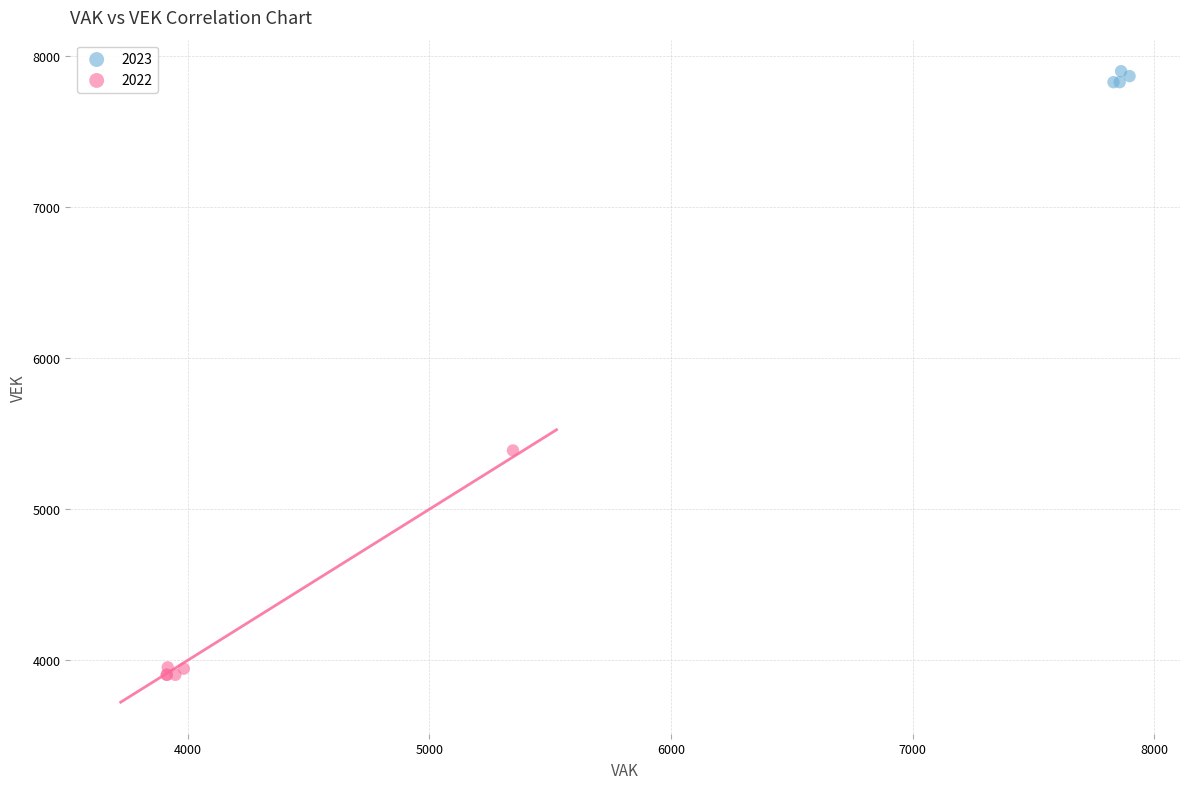

Which series reaches the maximum Y coordinate?

2023